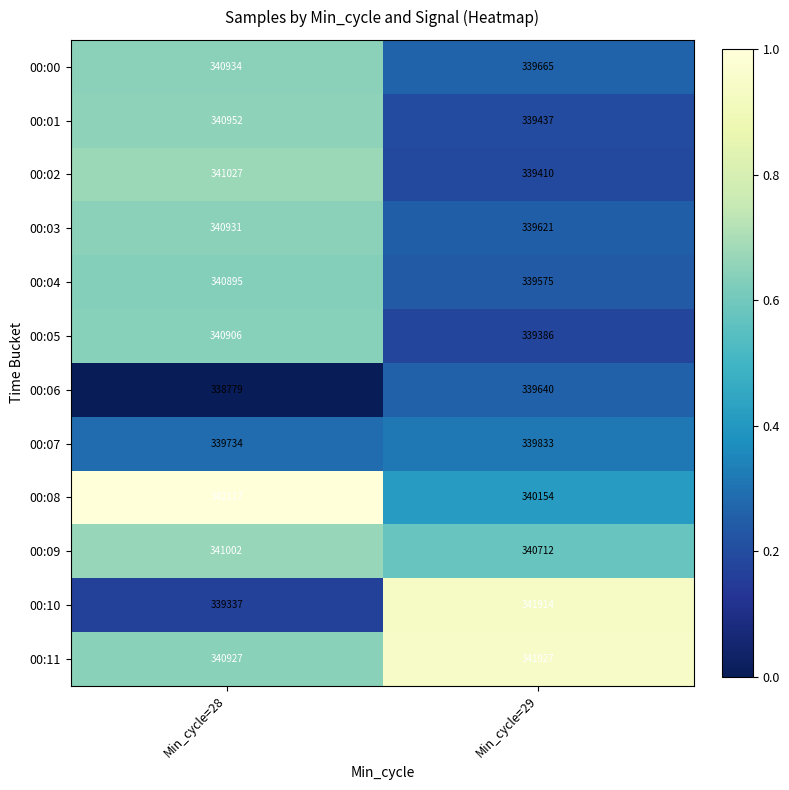

What is the difference between the 00:04 values at Min_cycle=29 and Min_cycle=28?

1320